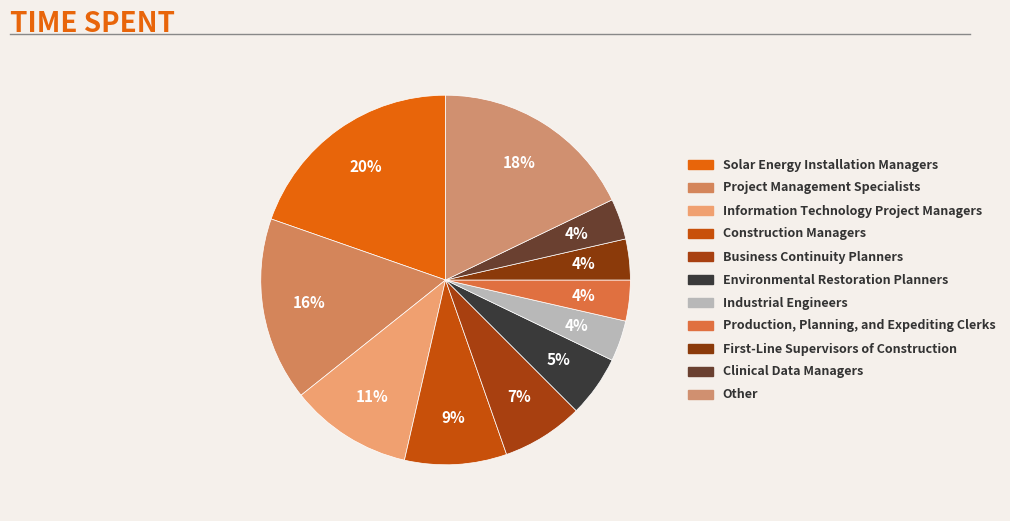

Is Other the majority of the pie?

No